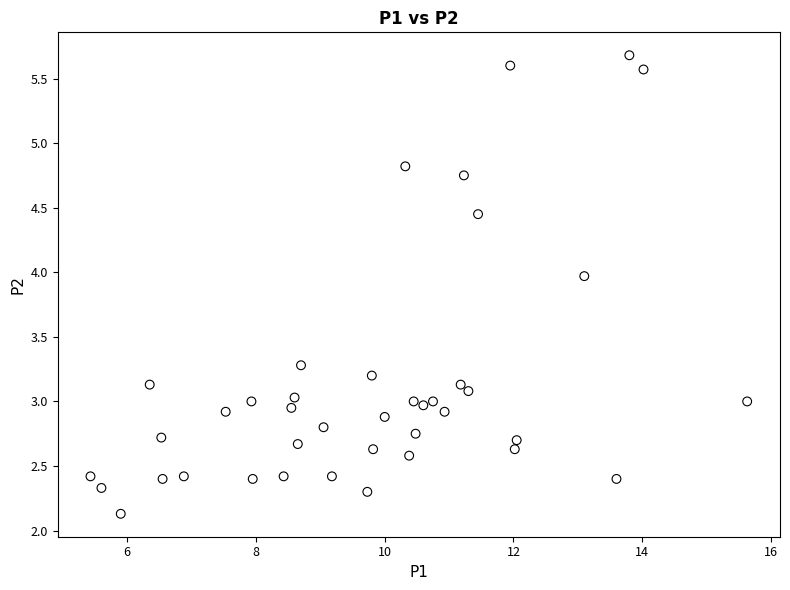

What is the range of X values (max minus min)?

10.2